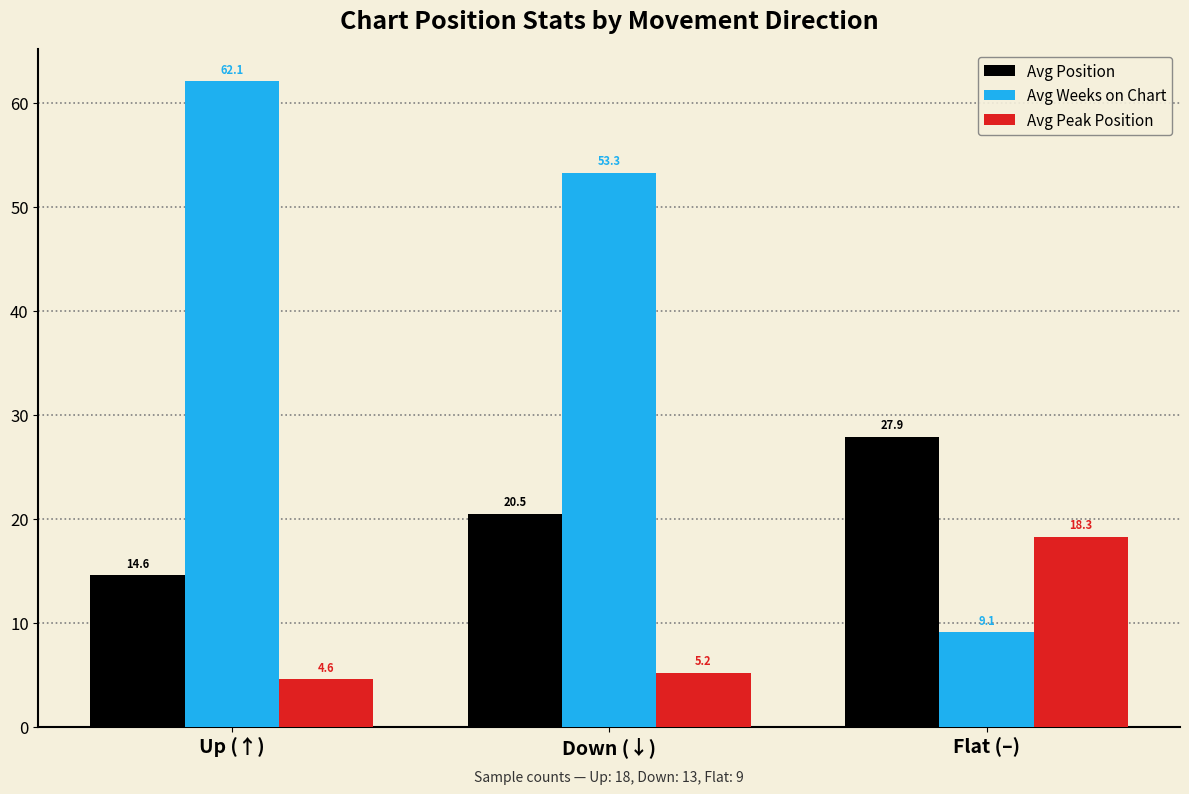

List the labels in order of Avg Position value, smallest first.

Up (↑), Down (↓), Flat (–)